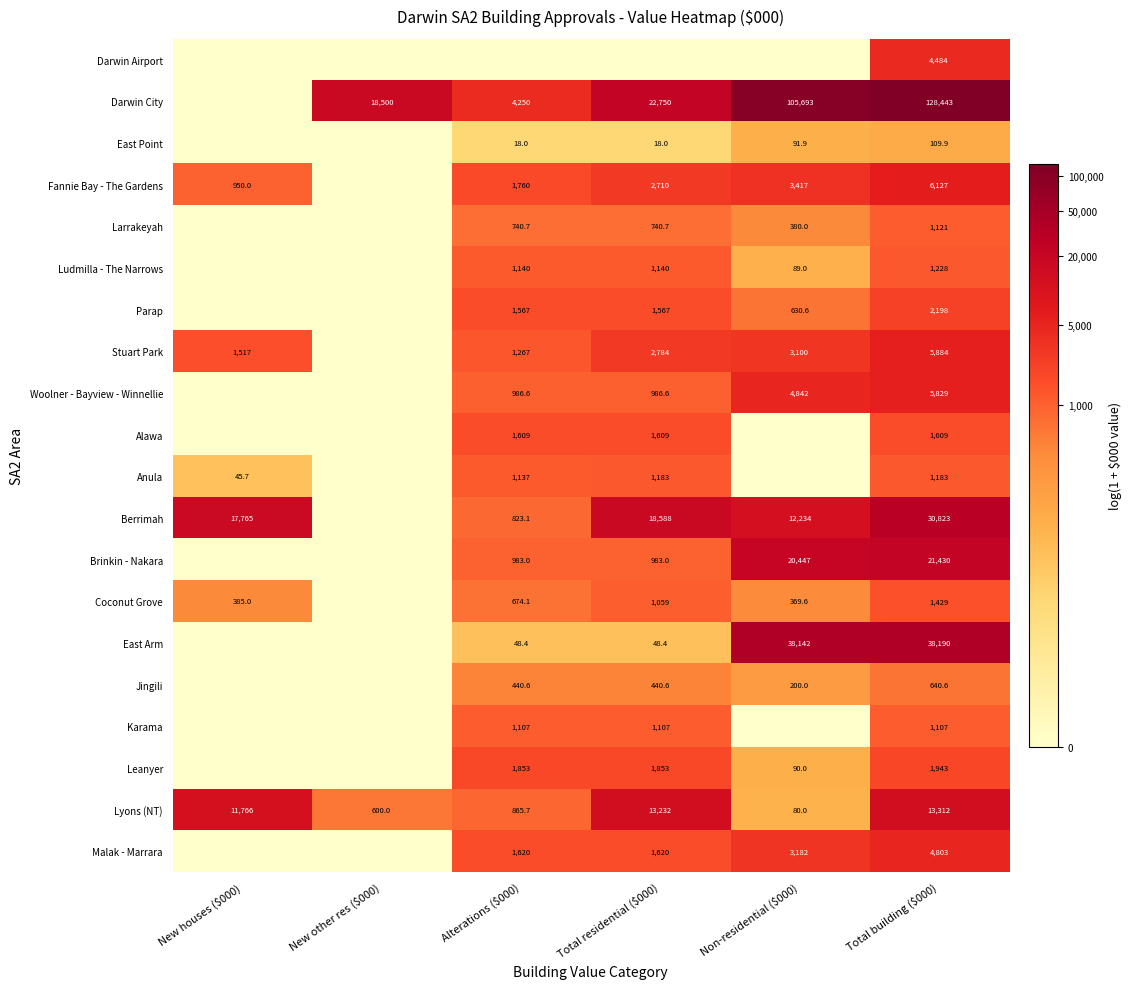

What value does the Lyons (NT) series have at Total residential ($000)?

13232.0